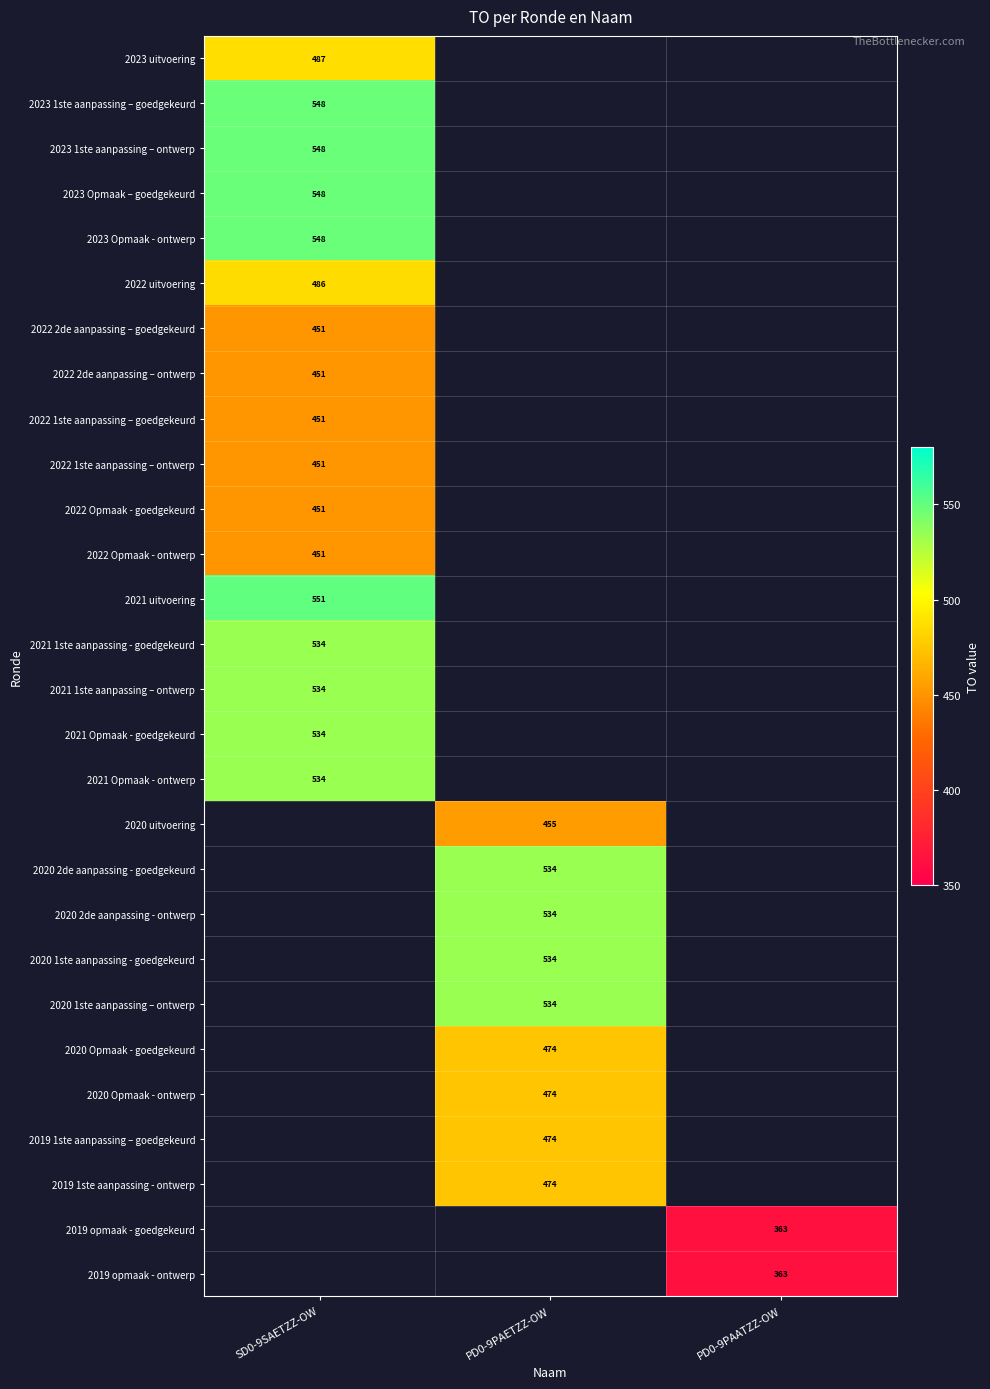

Is the value of 2023 uitvoering at SD0-9SAETZZ-OW greater than the value of 2022 1ste aanpassing – ontwerp at SD0-9SAETZZ-OW?

Yes